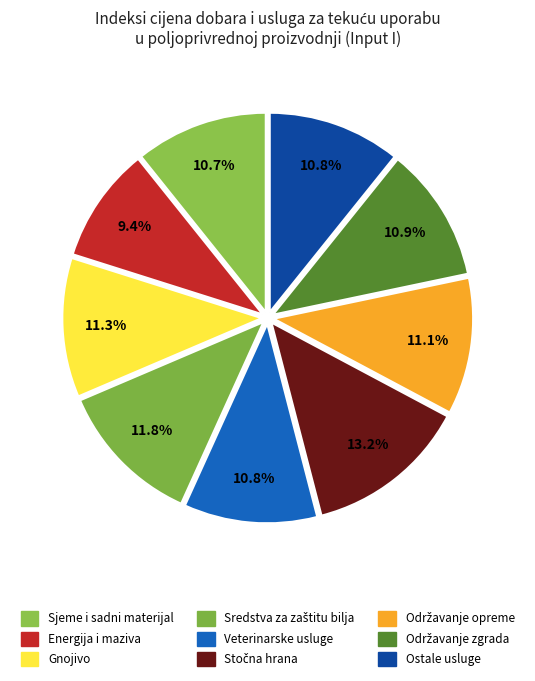

How many segments does this pie chart have?

9